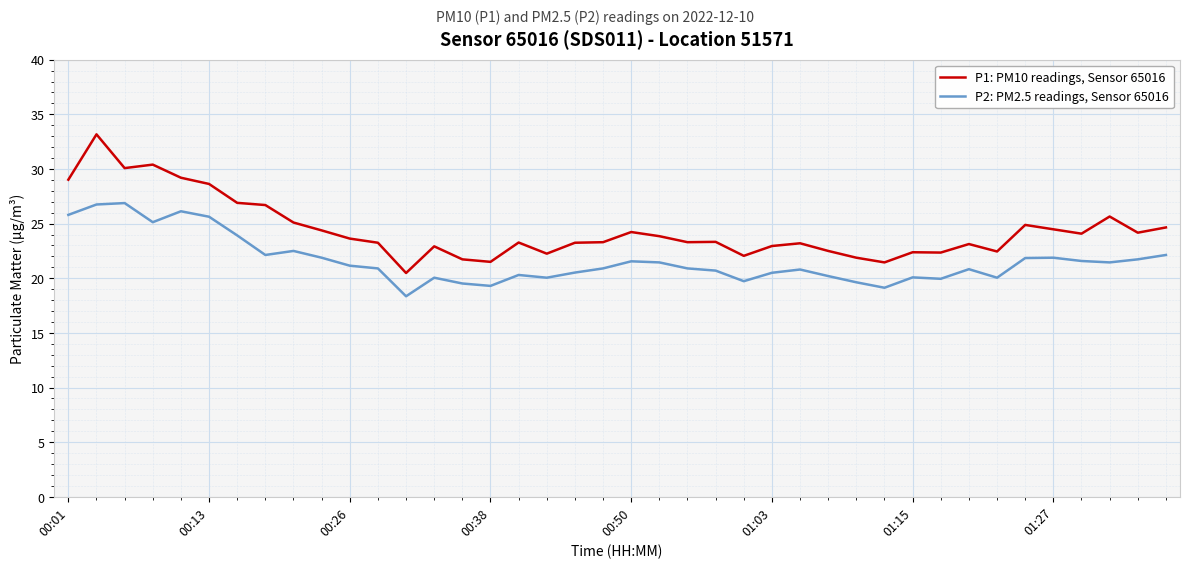

What are all the series names shown in the legend?

P1: PM10 readings, Sensor 65016, P2: PM2.5 readings, Sensor 65016